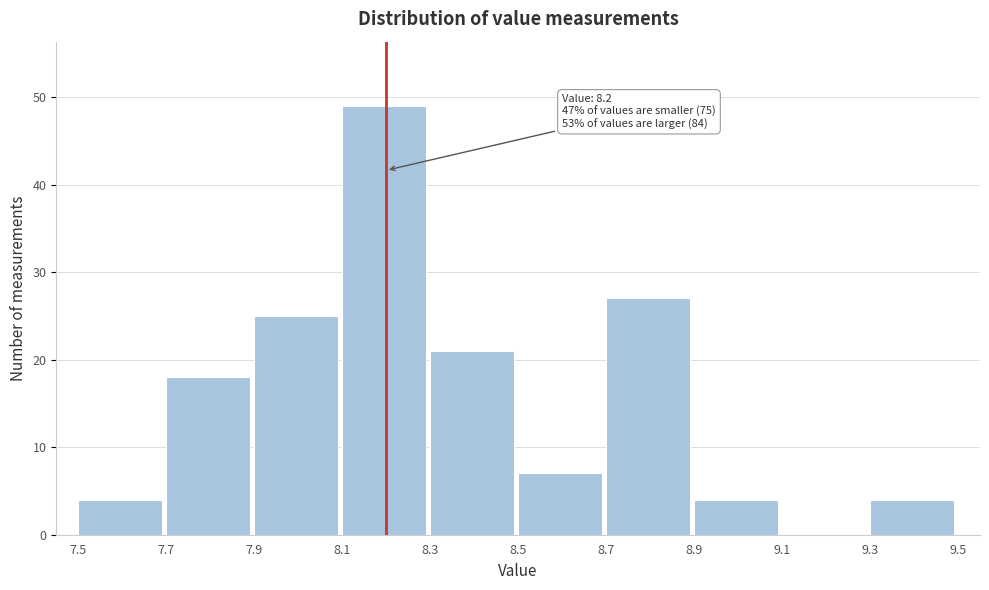

Which range on the x-axis has the tallest bar?

8.1 to 8.3